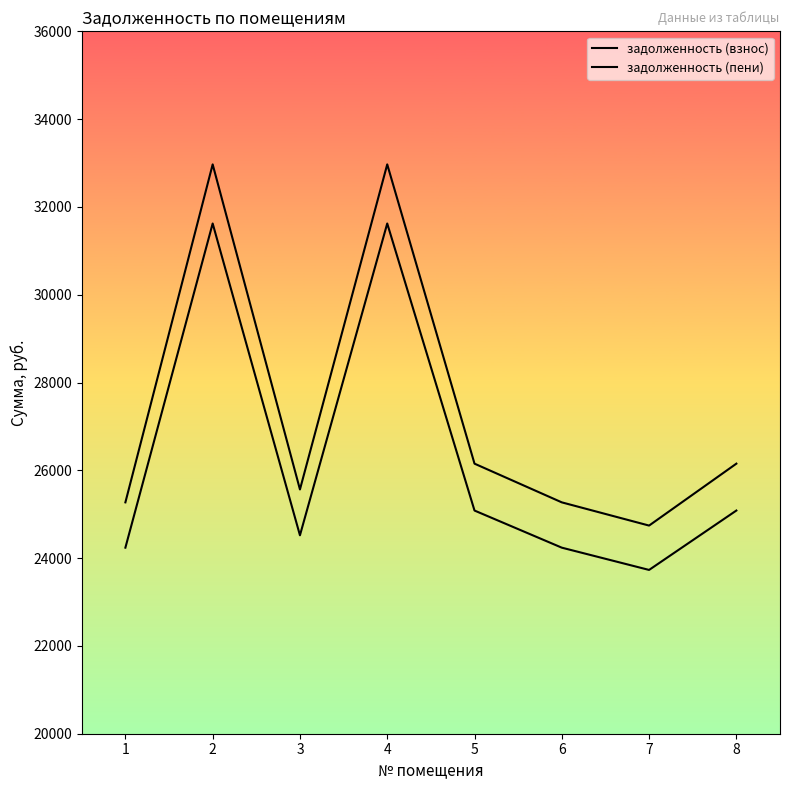

Reading left to right, what are all the values shown in this chart?

задолженность (взнос): 24238.2	31622.5	24520.2	31622.5	25083.9	24238.2	23731.0	25083.9
задолженность (пени): 25270.2	32968.9	25564.2	32968.9	26151.9	25270.2	24741.4	26151.9